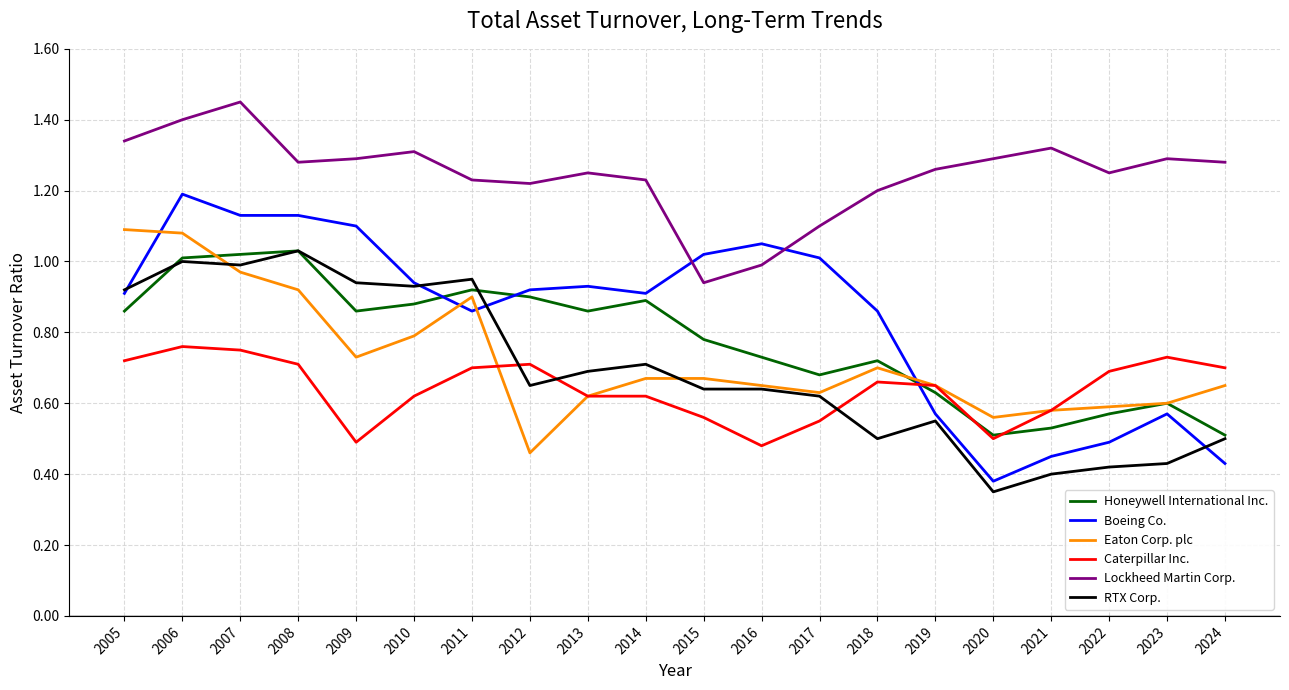

Is it true that Eaton Corp. plc equals 0.6 at 2021?

True